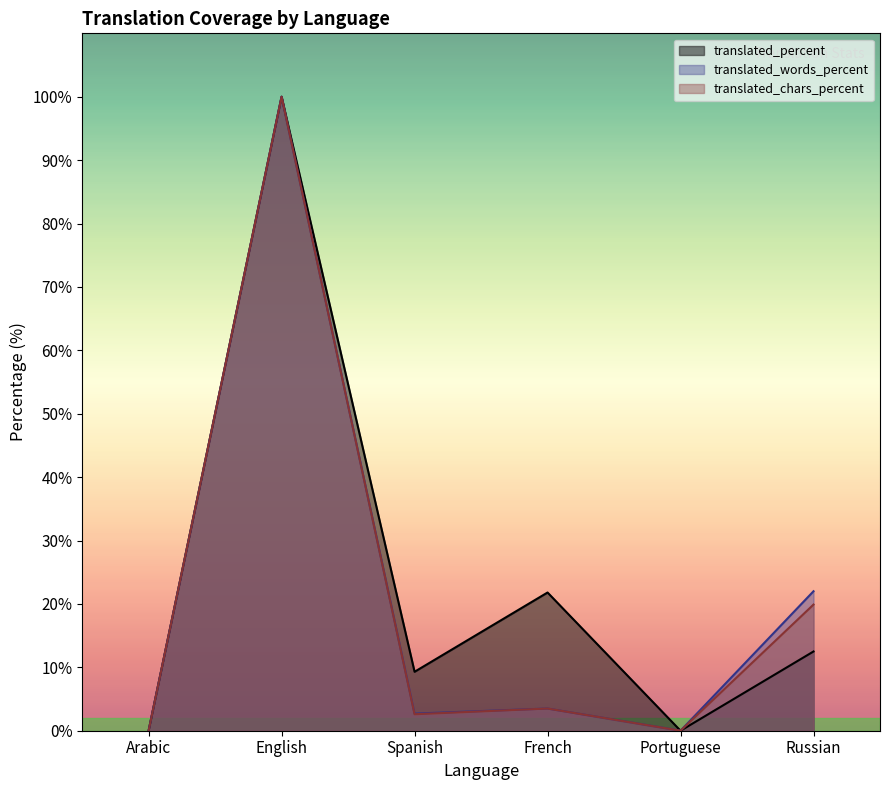

At which label does translated_percent reach its minimum?

Arabic